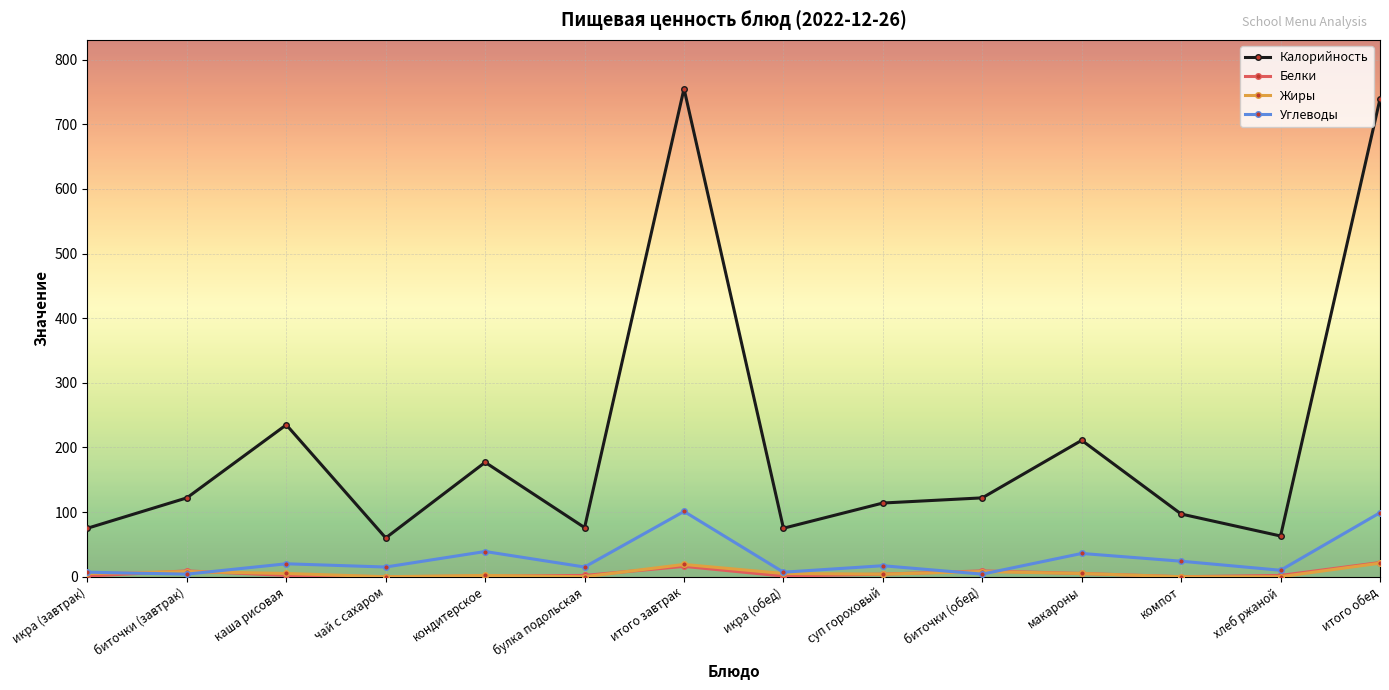

The value of Калорийность at булка подольская is 76. True or false?

True